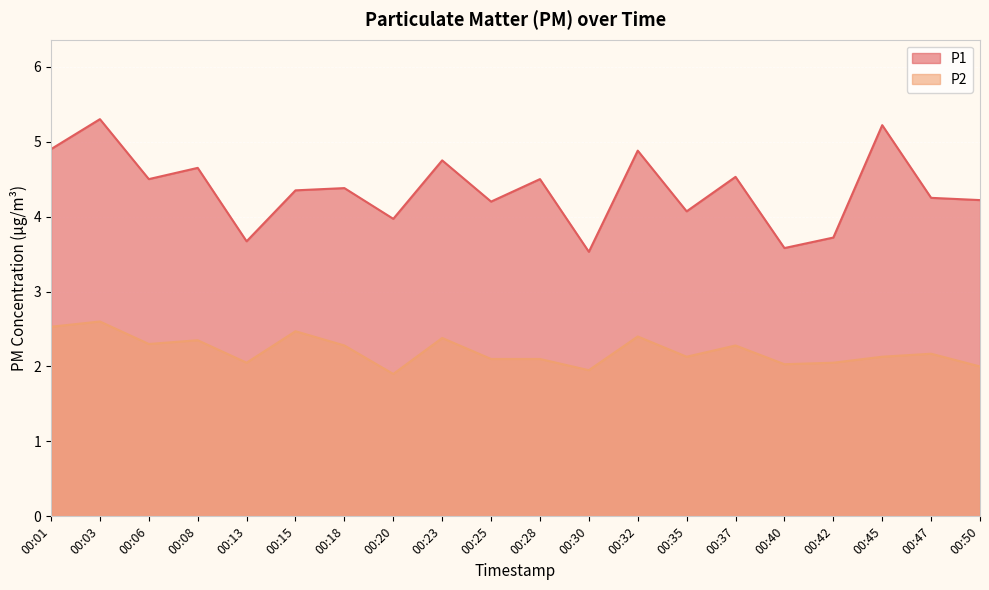

Which category has the highest value in the P2 series?

00:03